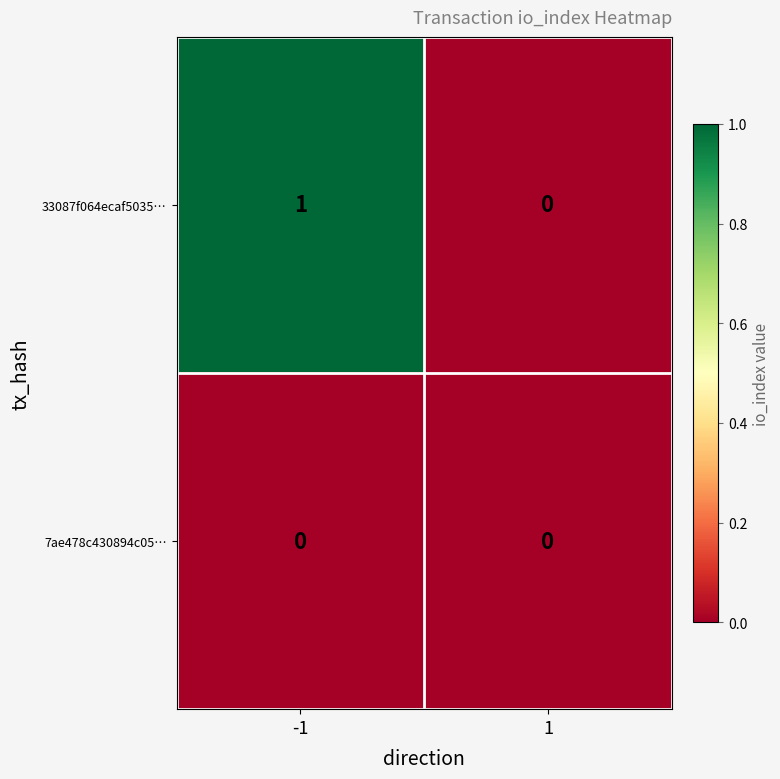

At which category is the sum across all series the highest?

-1